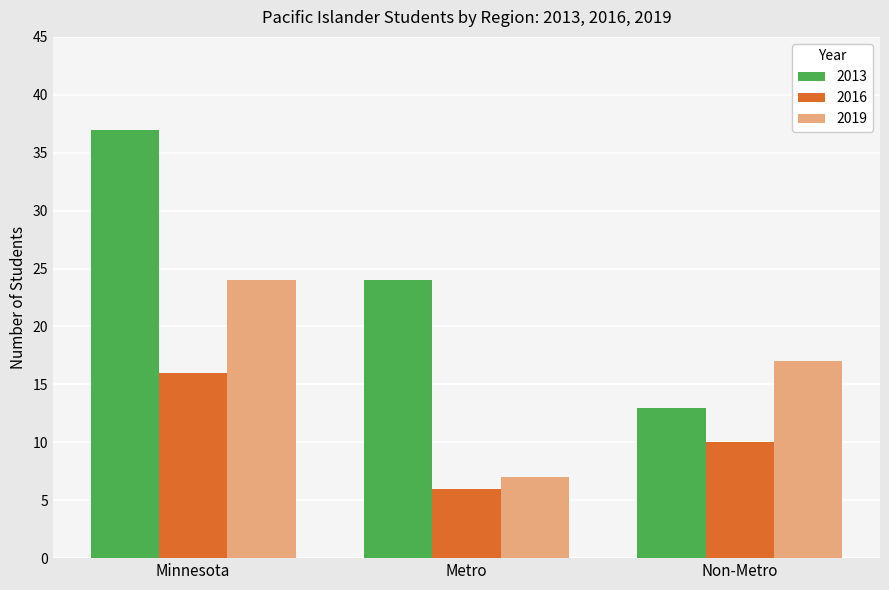

The value of 2013 at Metro is 24. True or false?

True